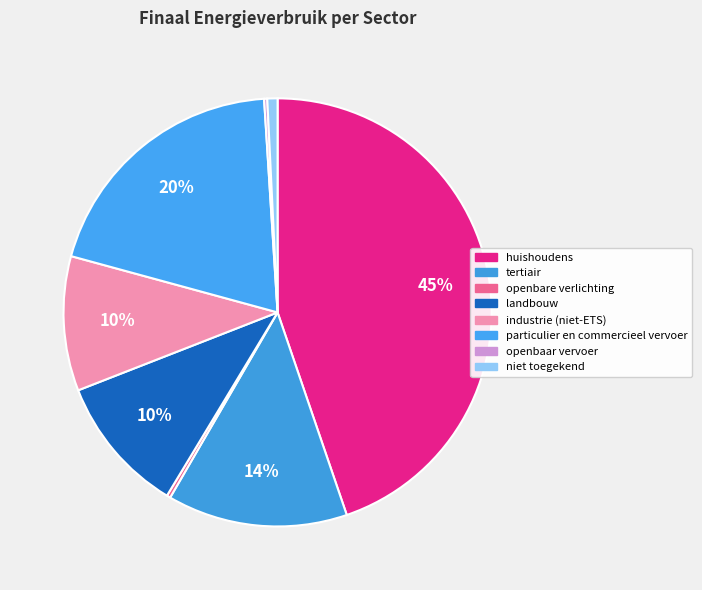

Between openbare verlichting and openbaar vervoer, which is larger?

openbare verlichting